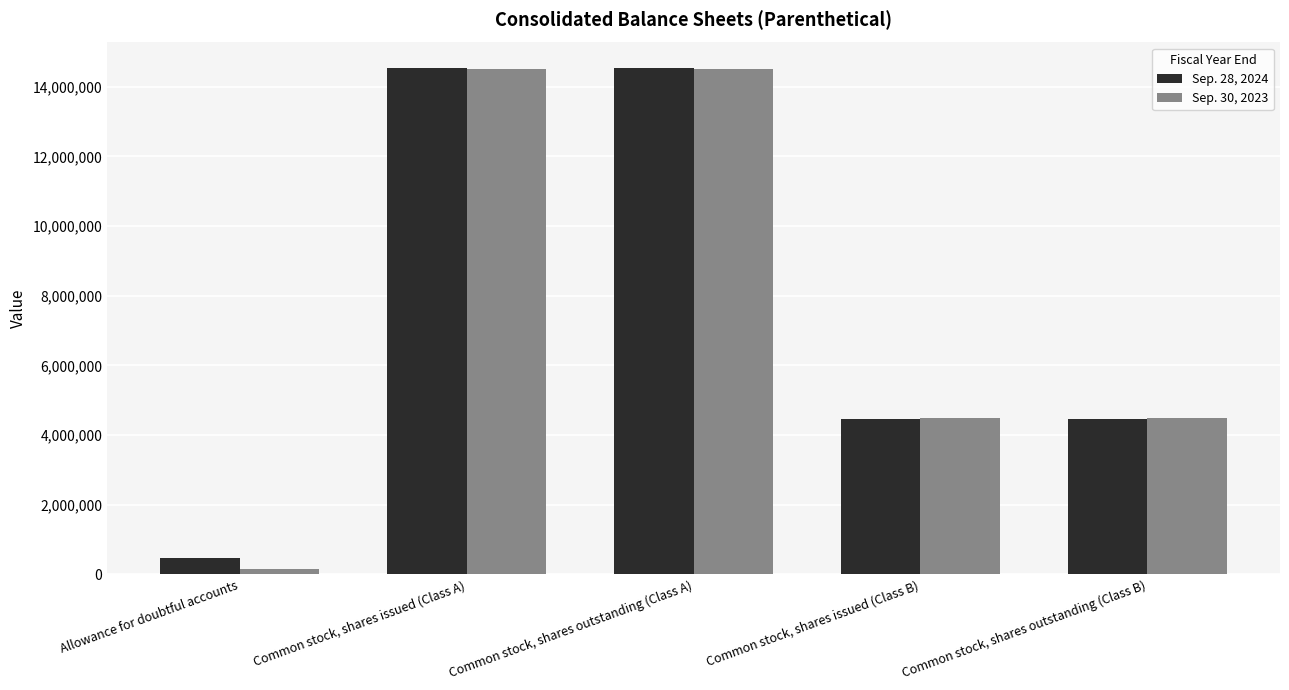

Rank the series at Common stock, shares outstanding (Class A) from highest to lowest value.

Sep. 28, 2024, Sep. 30, 2023